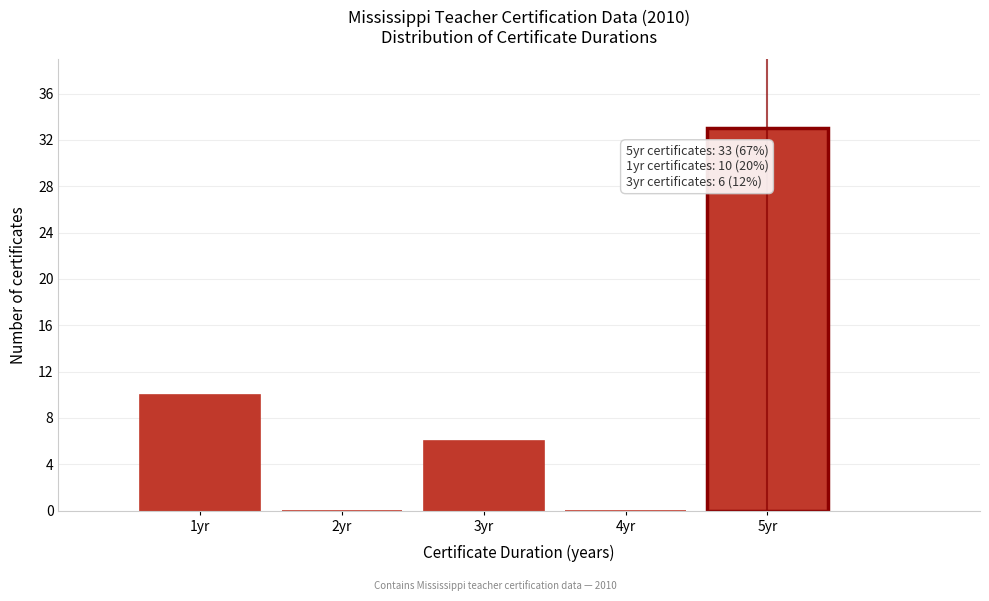

Which range on the x-axis has the tallest bar?

4.5 to 5.5